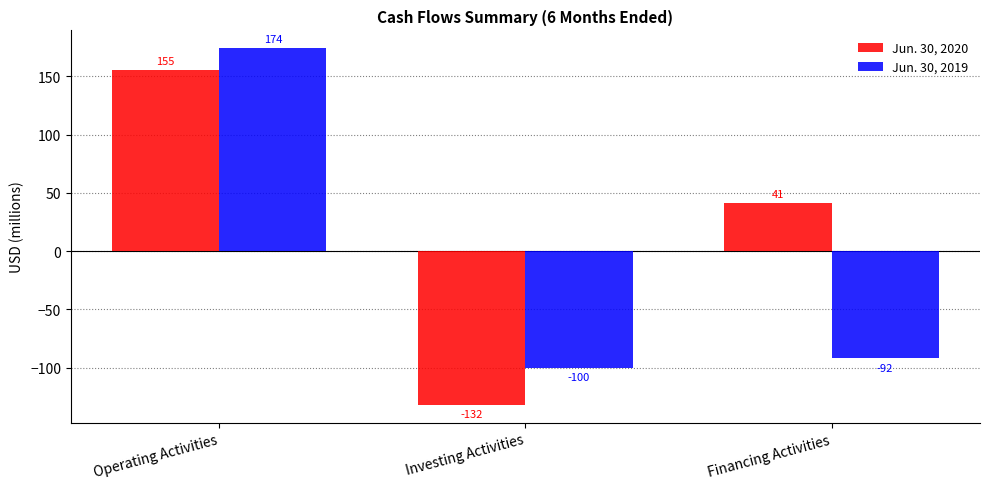

What is the label of the 1st bar from the left?

Operating Activities